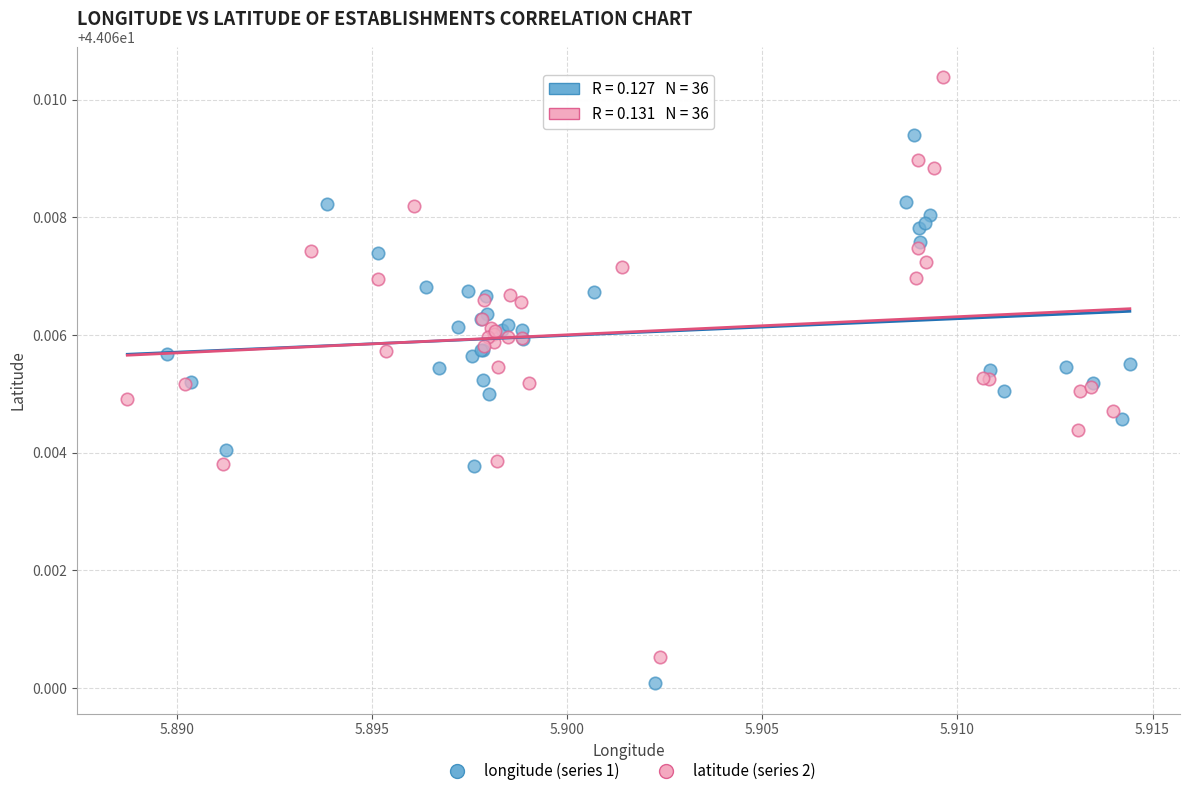

Which series contains the highest Y value?

latitude (series 2)